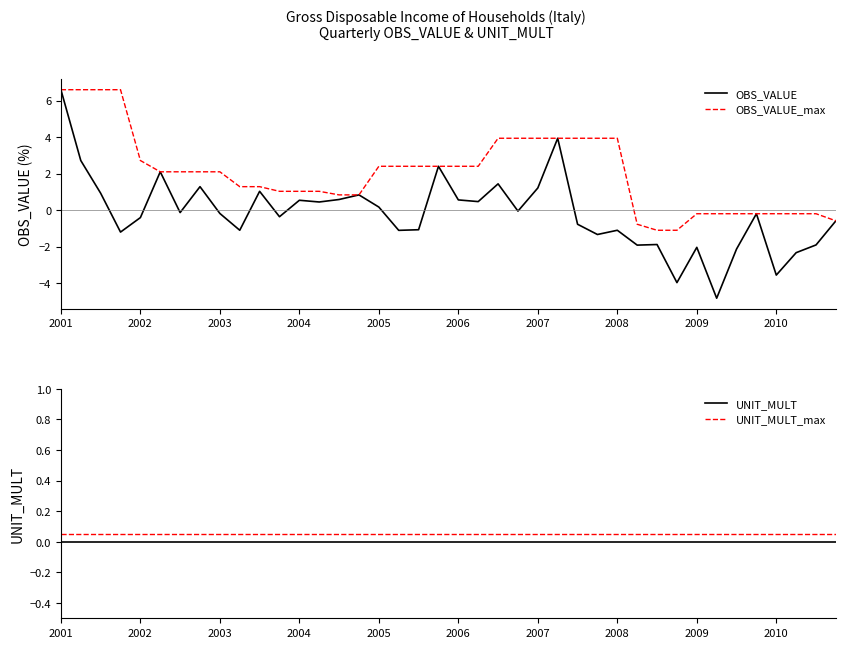

What is the difference between the highest and lowest values at 27?

5.3